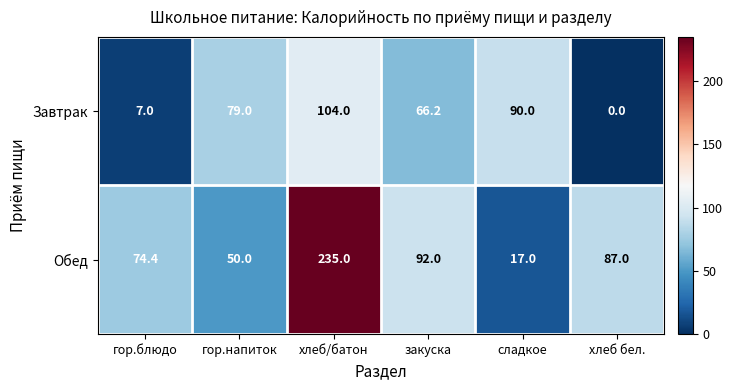

List the series in order of their overall mean, lowest first.

Завтрак, Обед